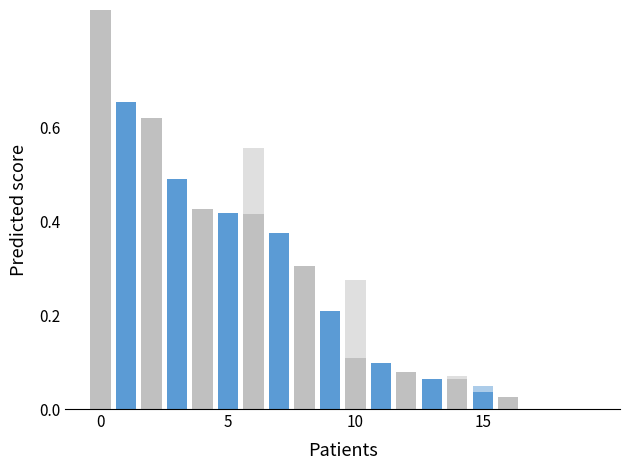

Are the bars grouped side by side (vs. stacked)?

Yes